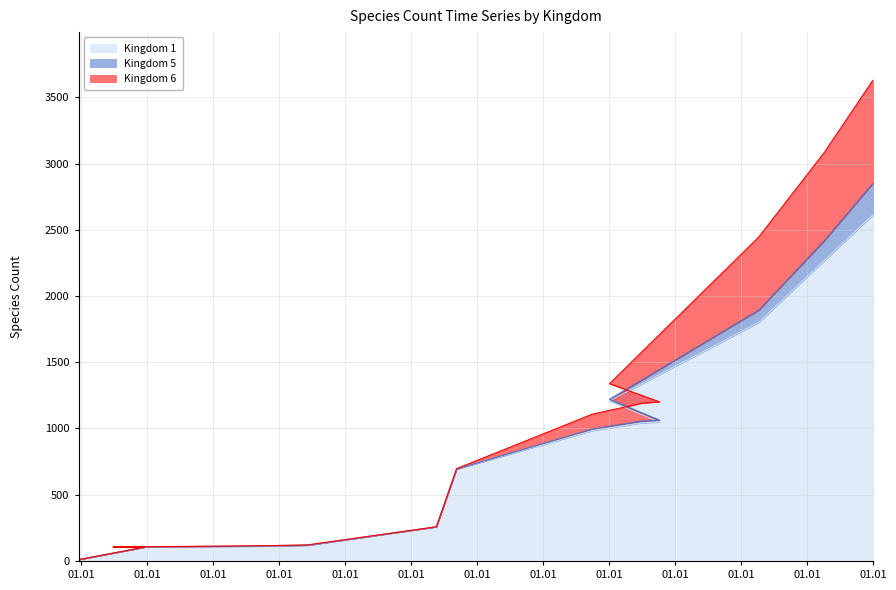

Does the chart display data point markers on the line(s)?

No